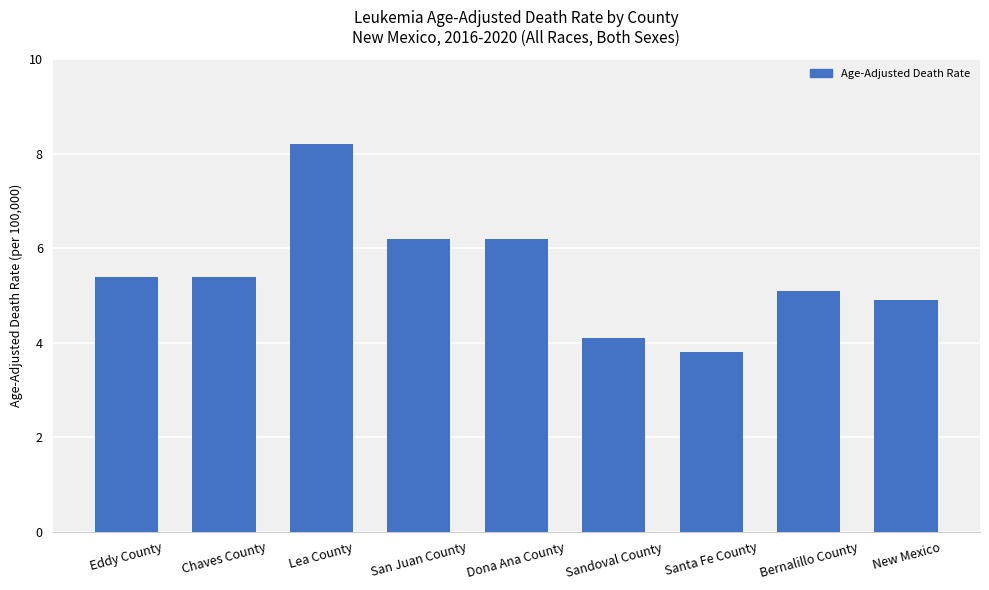

Reading left to right, what are all the values shown in this chart?

5.4	5.4	8.2	6.2	6.2	4.1	3.8	5.1	4.9